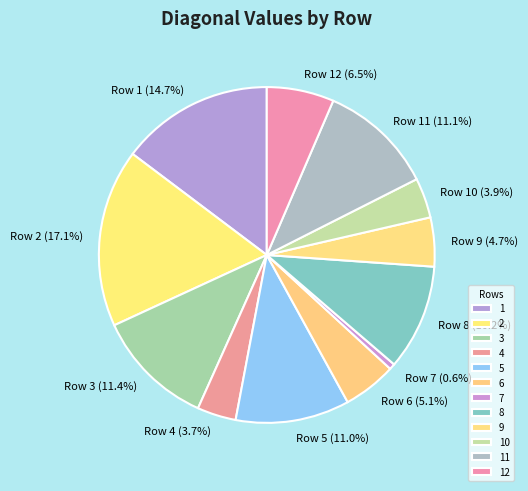

To the nearest percent, what portion does 5 represent?

11%